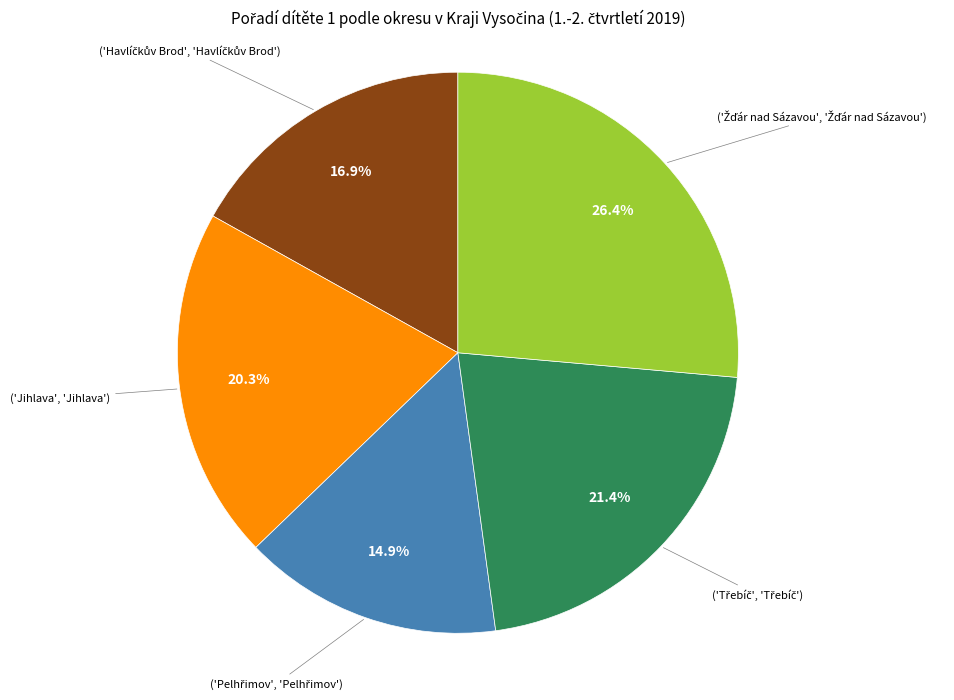

Is there any slice that represents more than half of the pie?

No